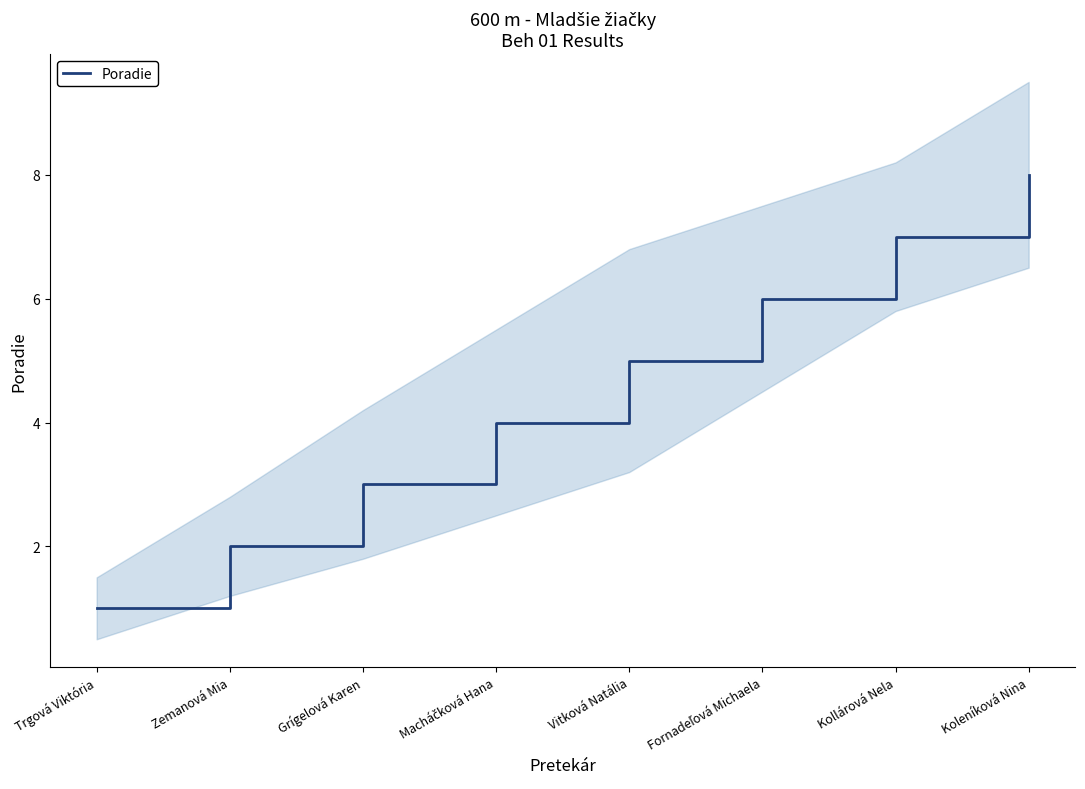

Approximately how many times larger is the value at Macháčková Hana compared to Grígelová Karen?

1.3